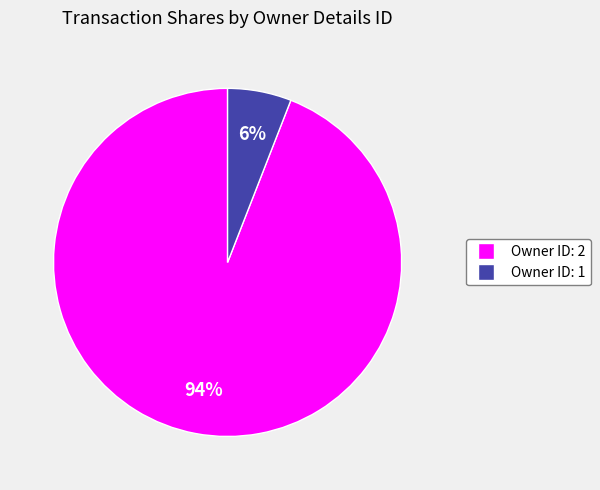

Is there a majority slice in this chart?

Yes